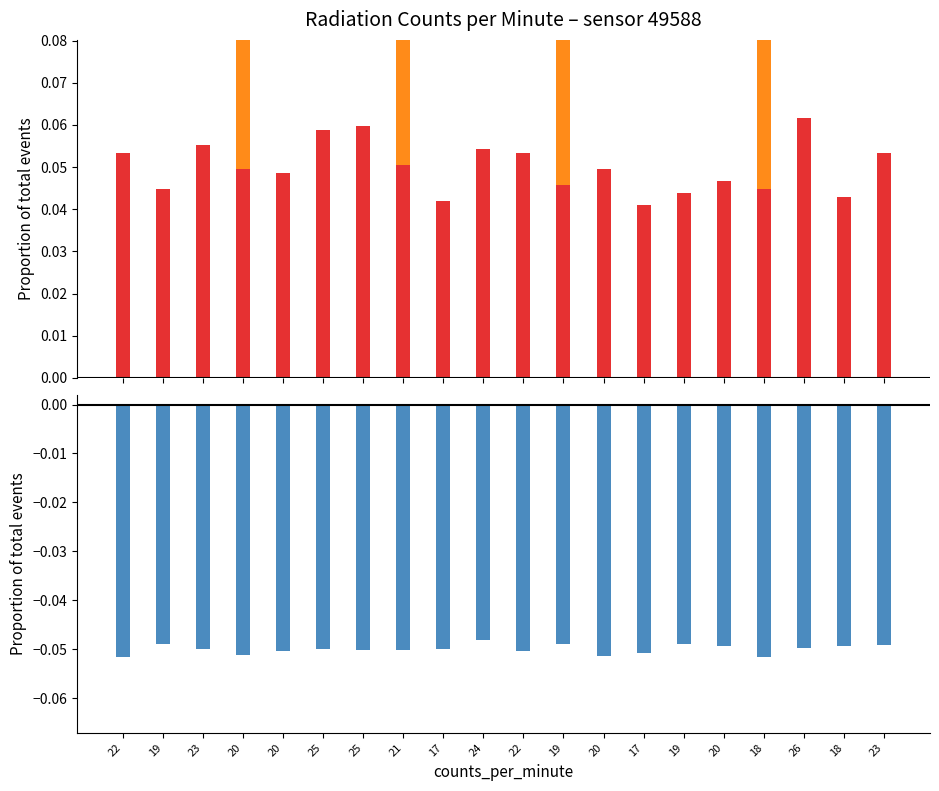

Reading left to right, what are all the values shown in this chart?

counts: 22=0.1	19=0.0	23=0.1	20=0.0	20=0.0	25=0.1	25=0.1	21=0.1	17=0.0	24=0.1	22=0.1	19=0.0	20=0.0	17=0.0	19=0.0	20=0.0	18=0.0	26=0.1	18=0.0	23=0.1
hv_pulses: 22=0.0	19=0.0	23=0.0	20=0.2	20=0.0	25=0.0	25=0.0	21=0.2	17=0.0	24=0.0	22=0.0	19=0.2	20=0.0	17=0.0	19=0.0	20=0.0	18=0.2	26=0.0	18=0.0	23=0.0
sample_time_ms: 22=-0.1	19=-0.0	23=-0.0	20=-0.1	20=-0.1	25=-0.1	25=-0.1	21=-0.1	17=-0.1	24=-0.0	22=-0.1	19=-0.0	20=-0.1	17=-0.1	19=-0.0	20=-0.0	18=-0.1	26=-0.0	18=-0.0	23=-0.0